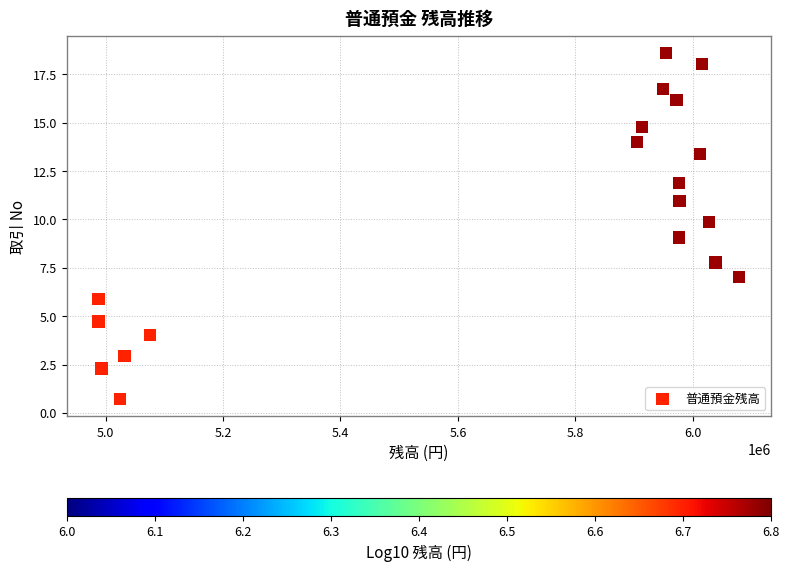

What is the range of X values (max minus min)?

1090668.3